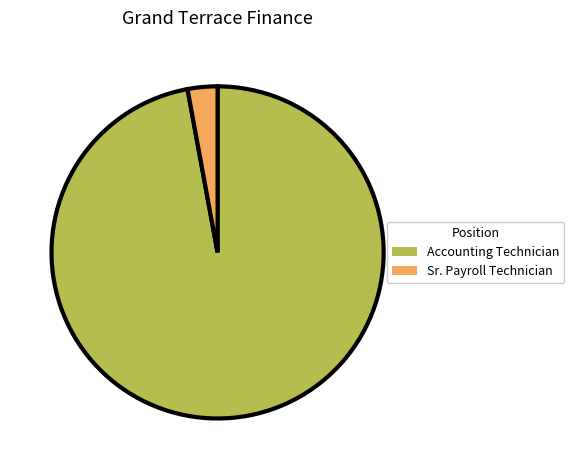

Does Sr. Payroll Technician represent more than half of the total?

No